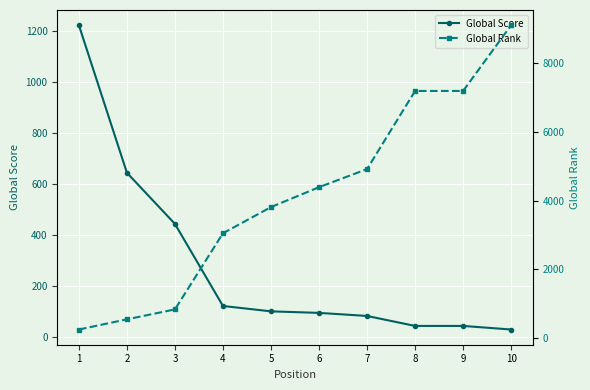

The Global Score series shows 604 at 3. True or false?

False